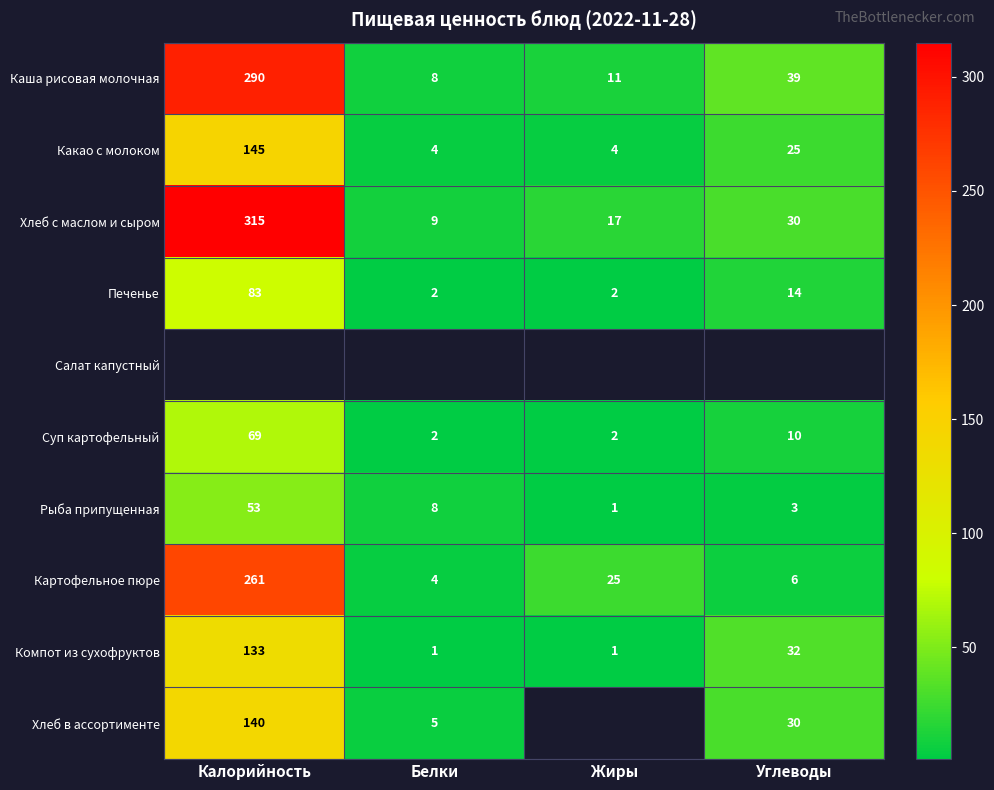

Which category has the highest value in the Суп картофельный series?

Калорийность